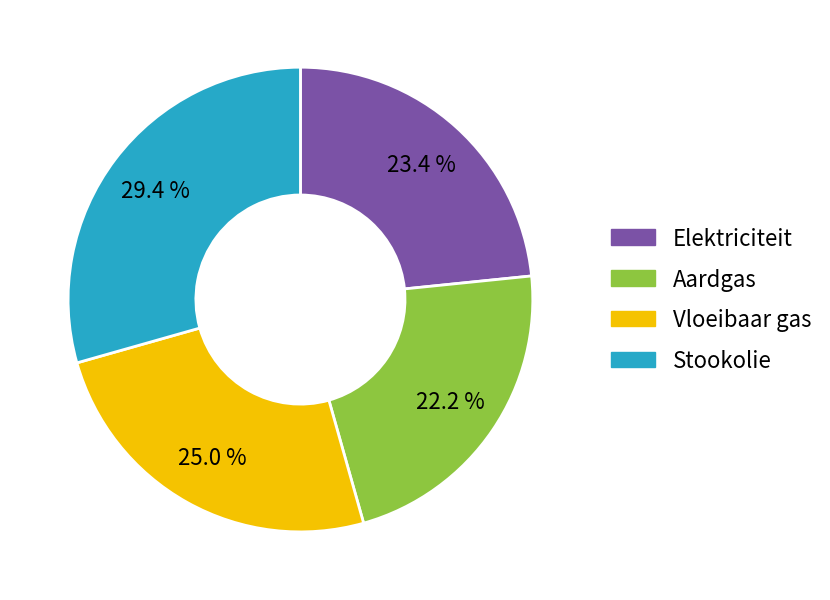

What percentage do Vloeibaar gas and Elektriciteit together represent?

48.4%